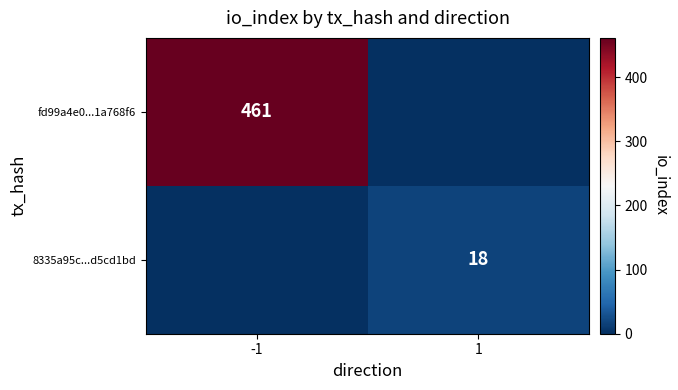

Which label corresponds to the largest value in the chart?

-1